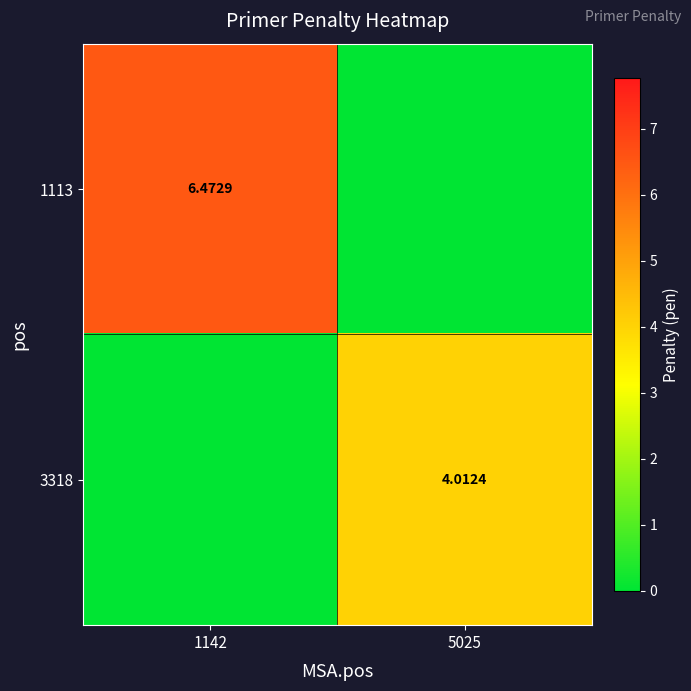

How many data points does each series have?

2